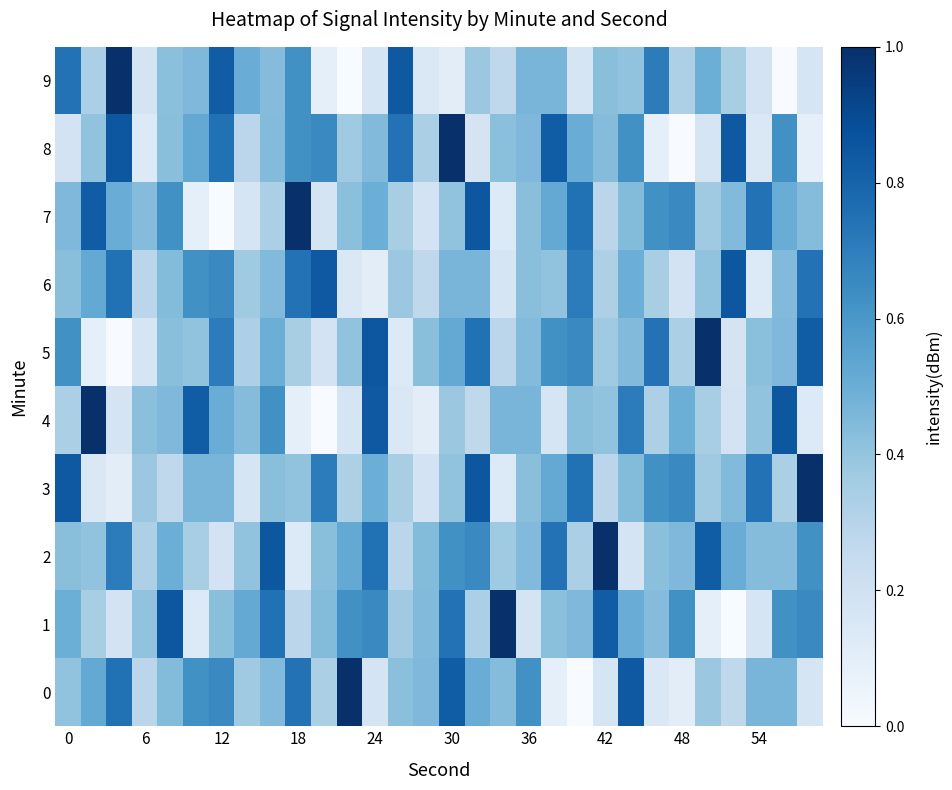

Which label corresponds to the smallest value in the chart?

20